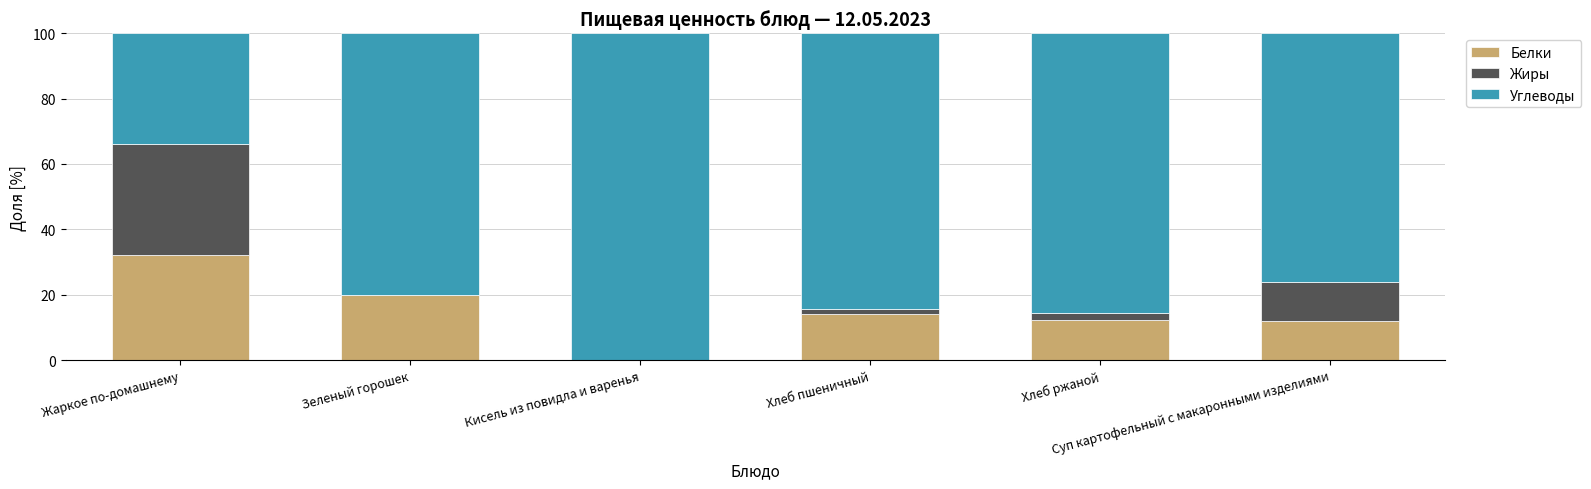

What is the maximum value for Белки?

32.2